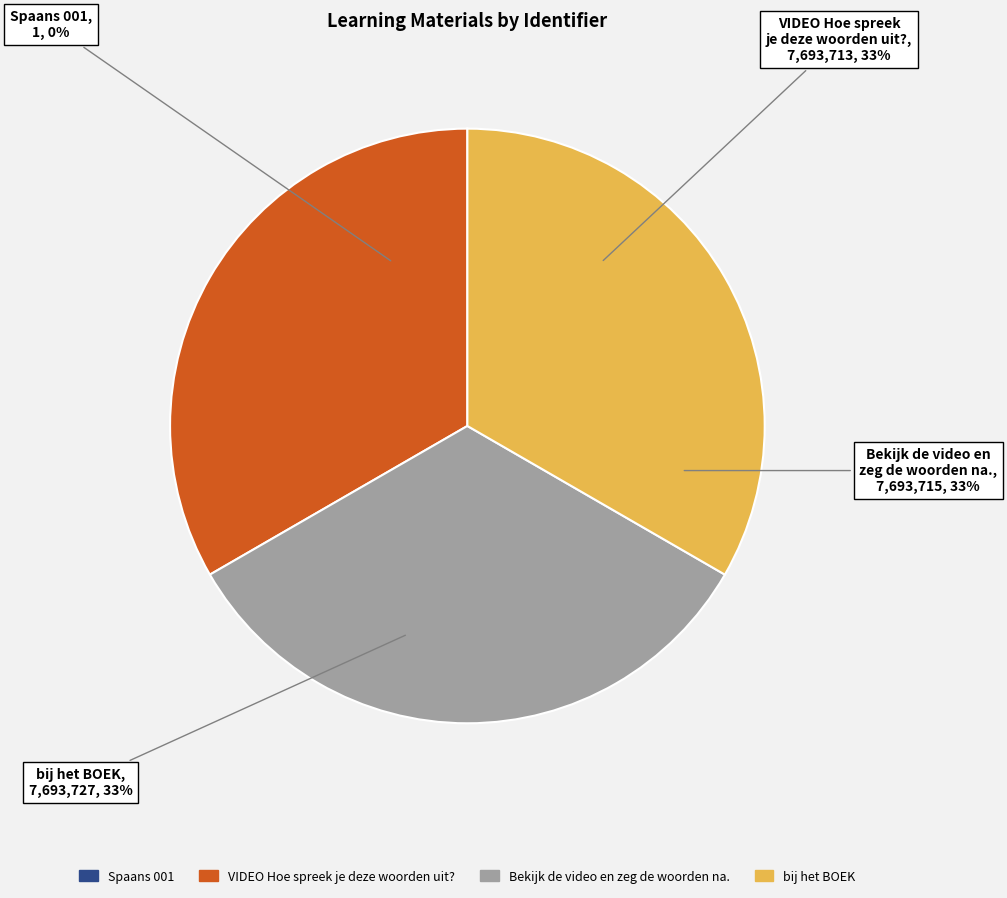

To the nearest percent, what is the average slice percentage?

25%